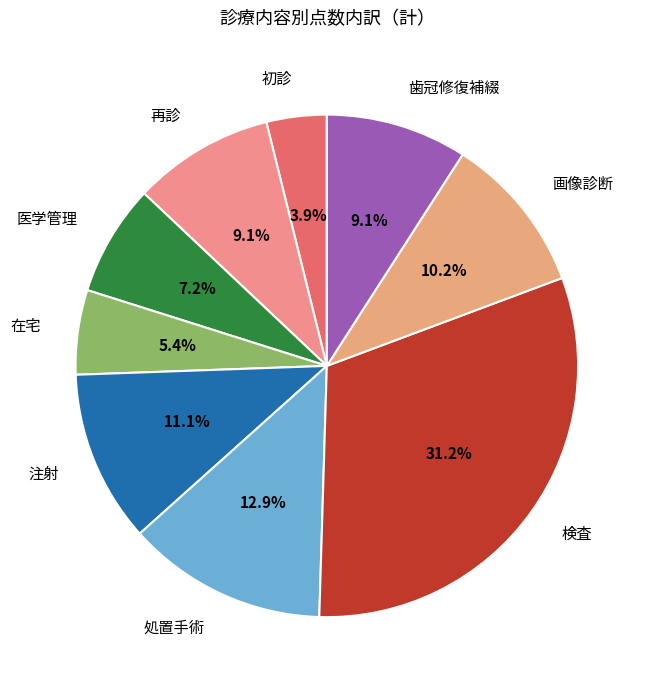

True or false: 在宅 accounts for 1% of the total.

False